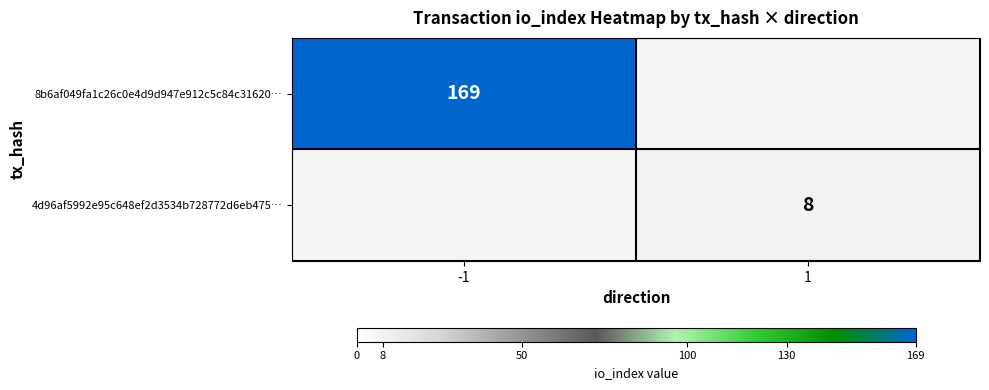

True or false: 8b6af049fa1c26c0e4d9d947e912c5c84c31620… has a value of 224 at -1.

False